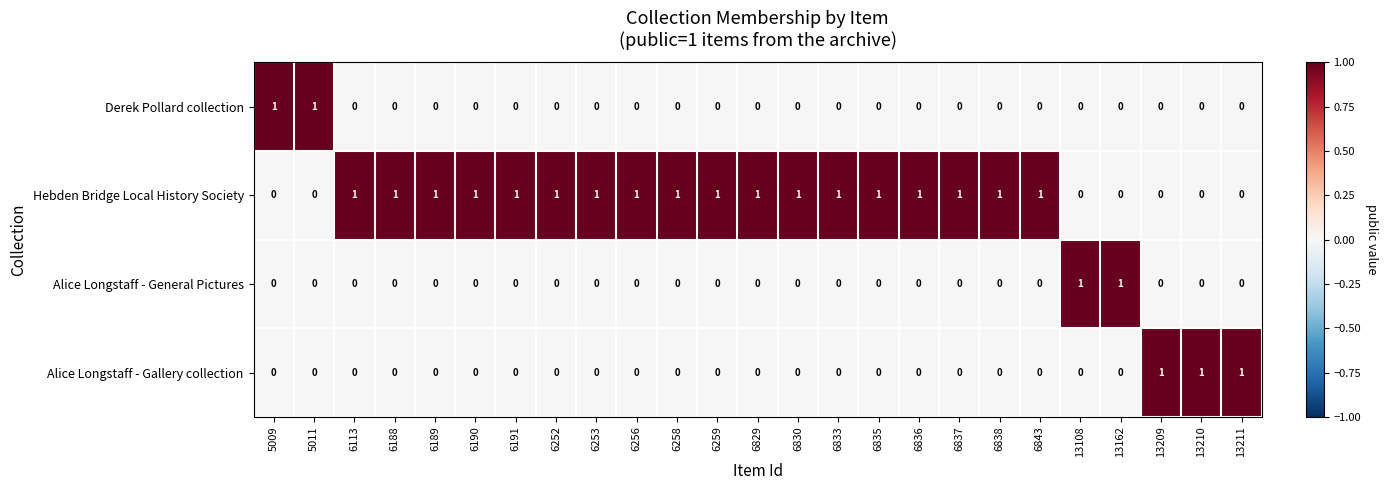

The Derek Pollard collection series shows 0 at 6256. True or false?

True